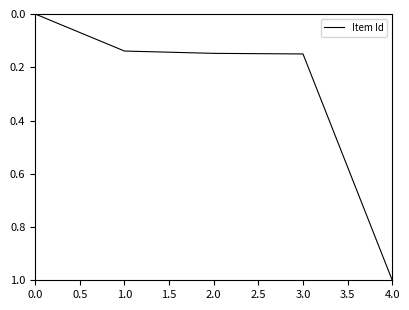

Does the chart display data point markers on the line(s)?

No